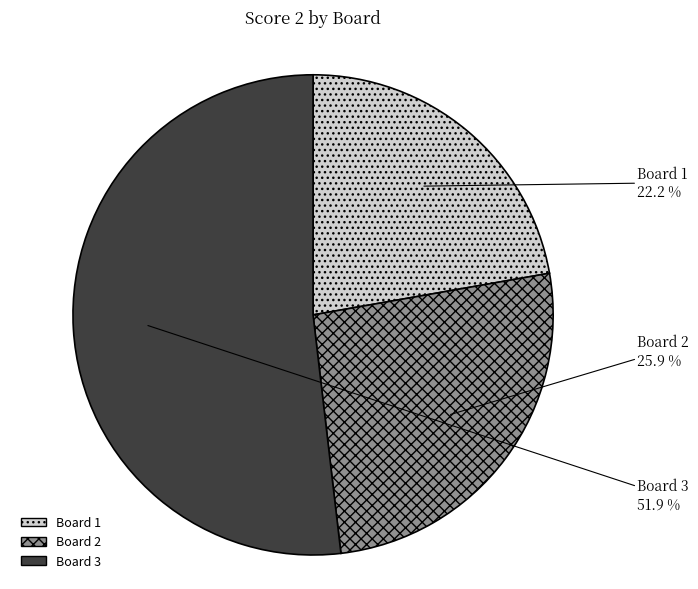

Between Board 2 and Board 1, which is larger?

Board 2